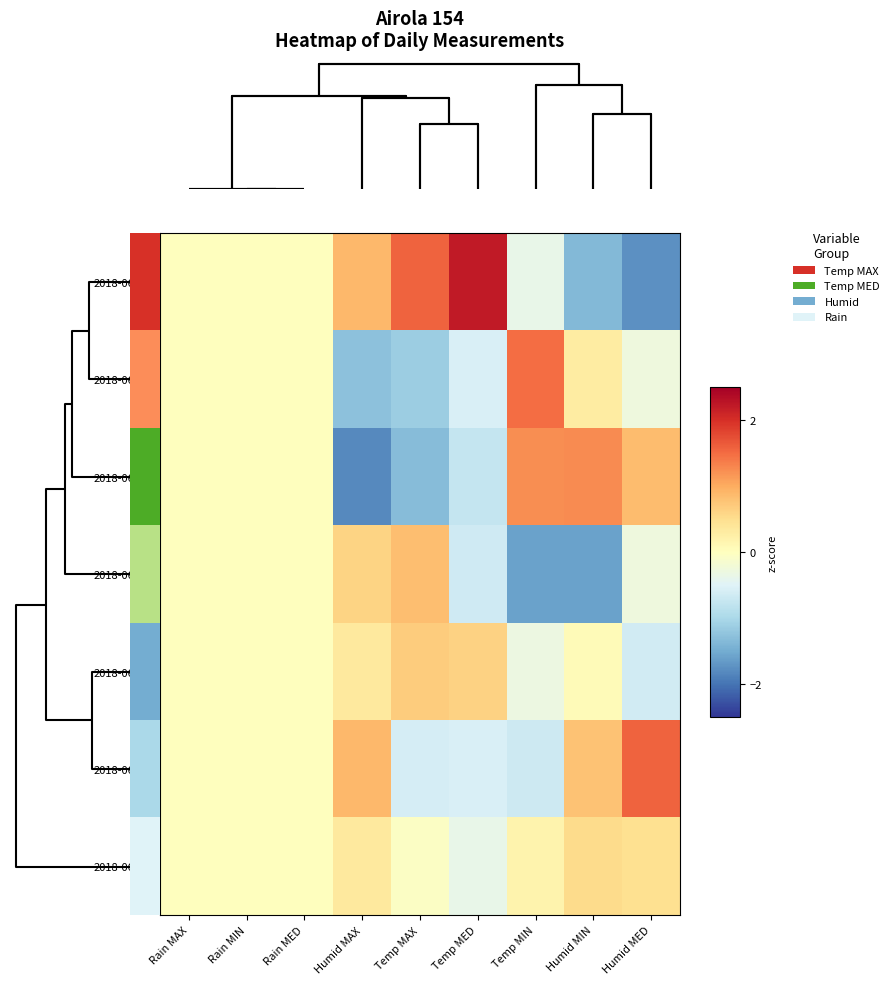

At Humid MED, list the series in order from largest to smallest.

2018-06-06, 2018-06-09, 2018-06-08, 2018-06-05, 2018-06-04, 2018-06-10, 2018-06-07